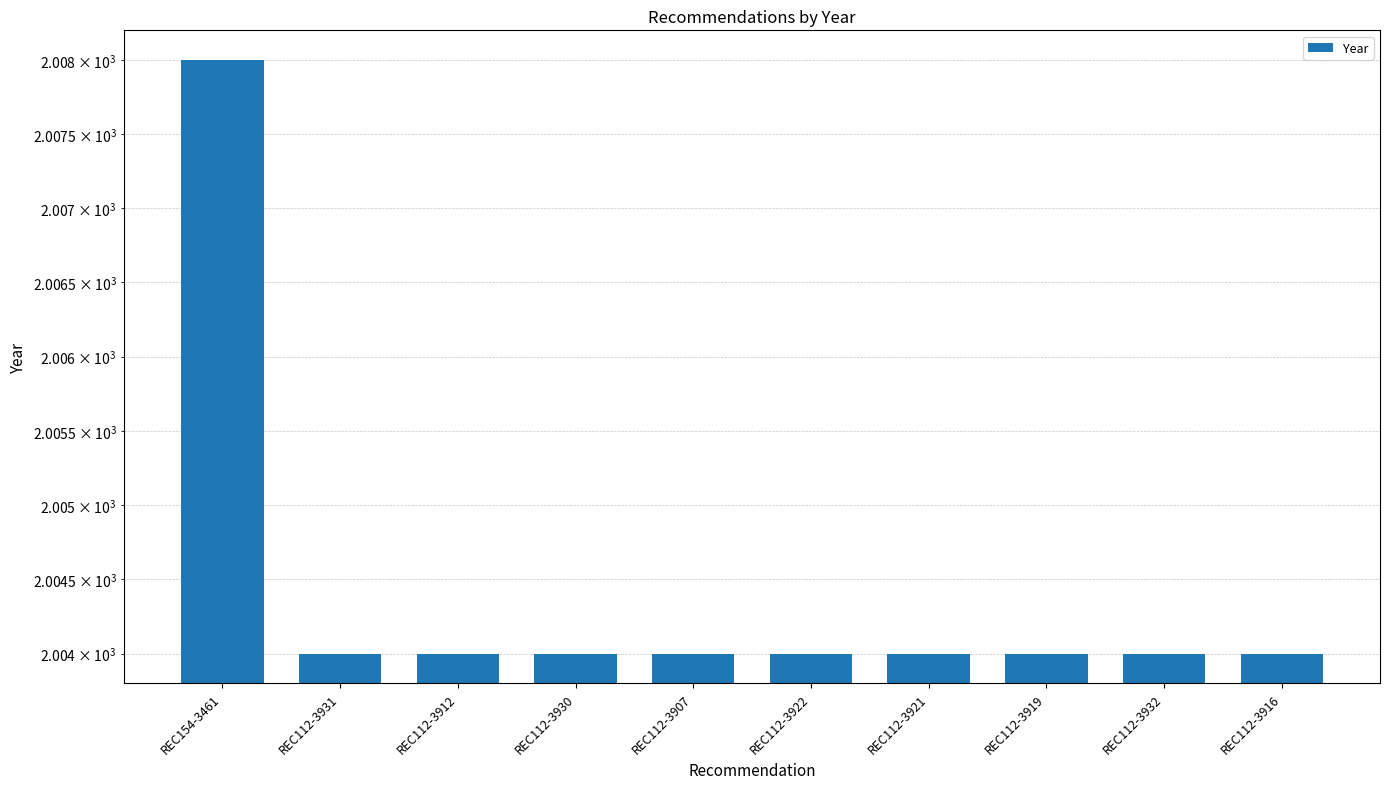

List the labels in order of value, smallest first.

REC112-3931, REC112-3912, REC112-3930, REC112-3907, REC112-3922, REC112-3921, REC112-3919, REC112-3932, REC112-3916, REC154-3461